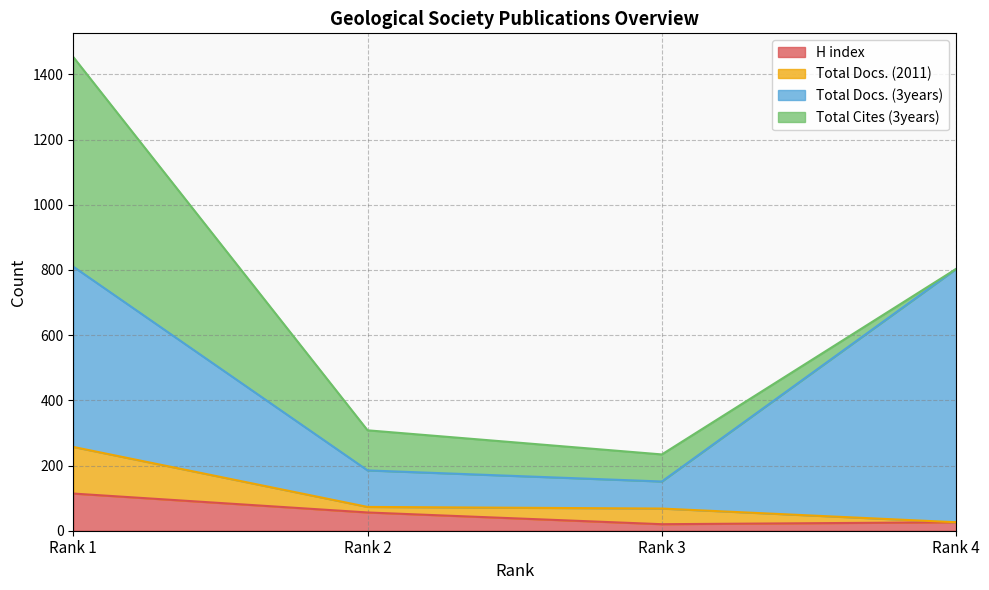

What is the highest value of the H index series?

114